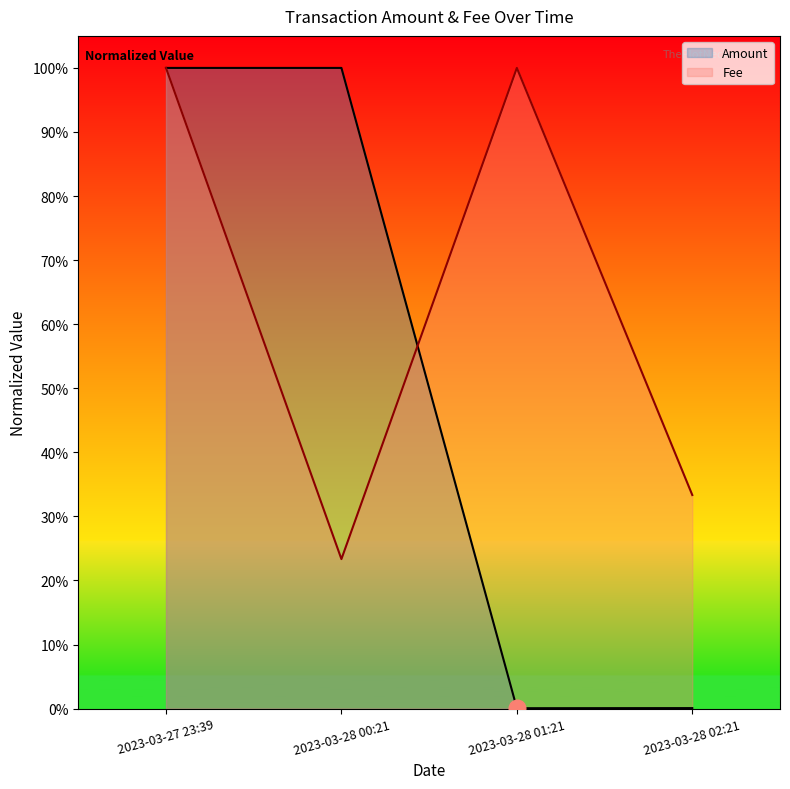

Reading left to right, list all the values displayed in this chart.

Amount: 1.0	1.0	0.0	0.0
Fee: 1.0	0.2	1.0	0.3